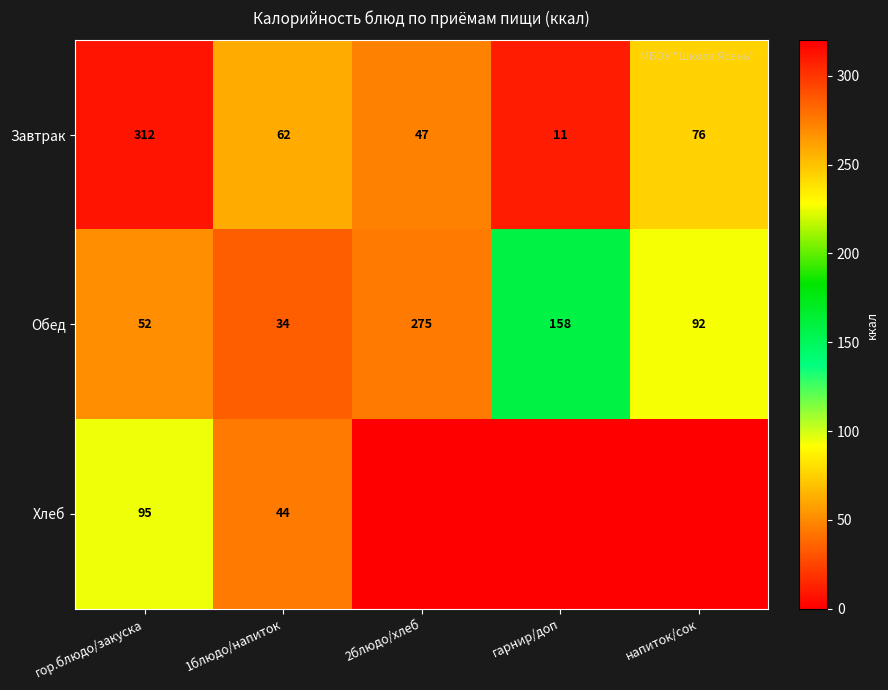

What is the difference between the Обед values at 1блюдо/напиток and напиток/сок?

58